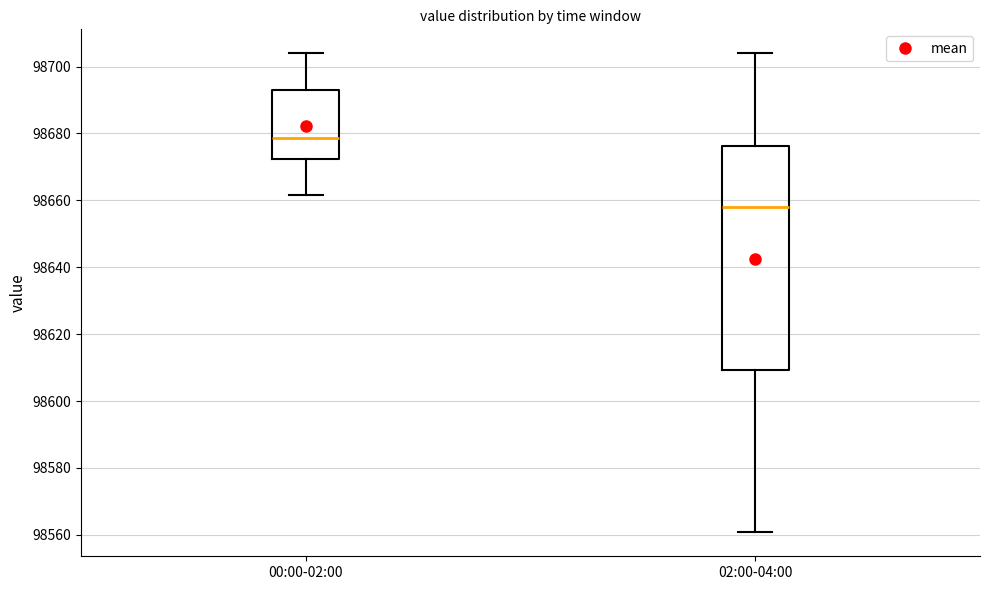

Where is the upper edge of the box for 00:00-02:00 on the y-axis? The values are not printed on the chart, so give them approximately, as read against the axis.

98692